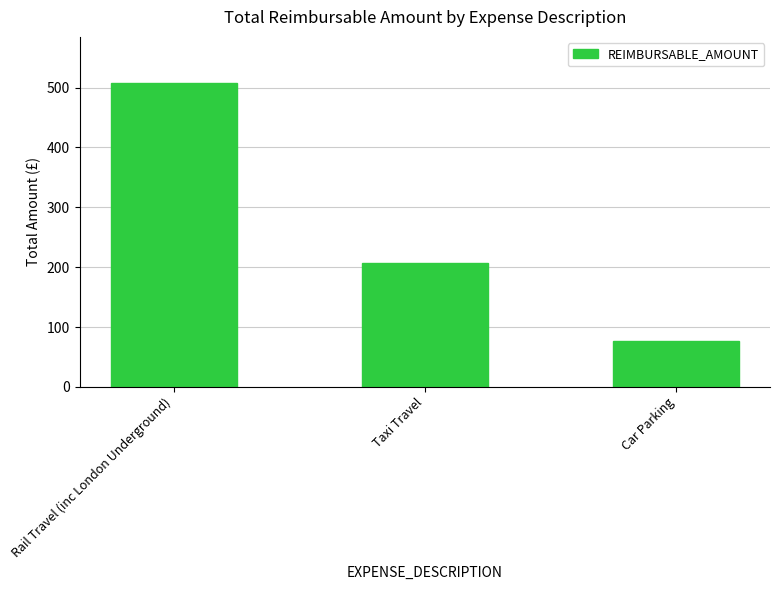

What position from the left is Rail Travel (inc London Underground)?

1